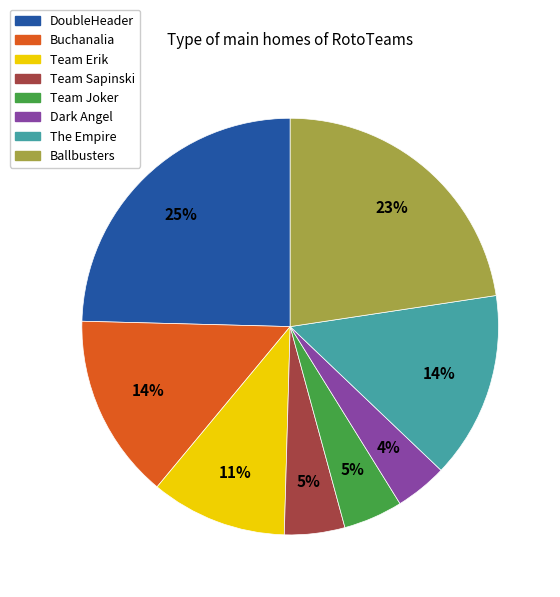

Combined, do Team Erik and Buchanalia account for over 50%?

No